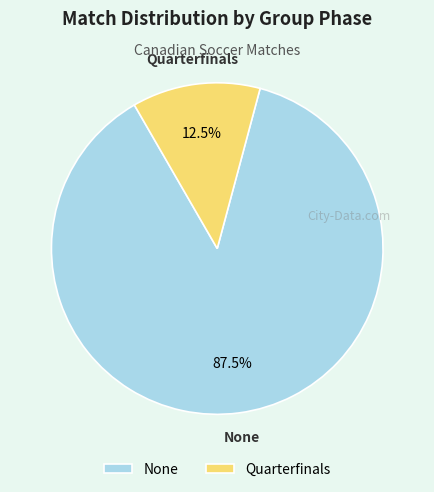

What is the ratio of the value at None to the value at Quarterfinals?

7.0